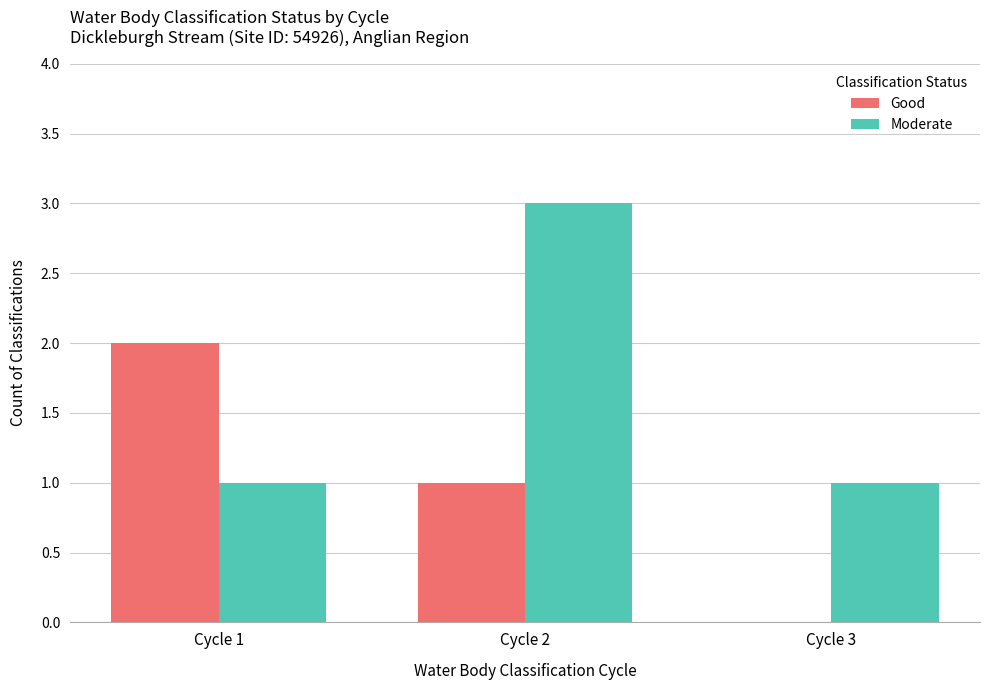

Reading left to right, list all the values displayed in this chart.

Good: Cycle 1=2	Cycle 2=1	Cycle 3=0
Moderate: Cycle 1=1	Cycle 2=3	Cycle 3=1